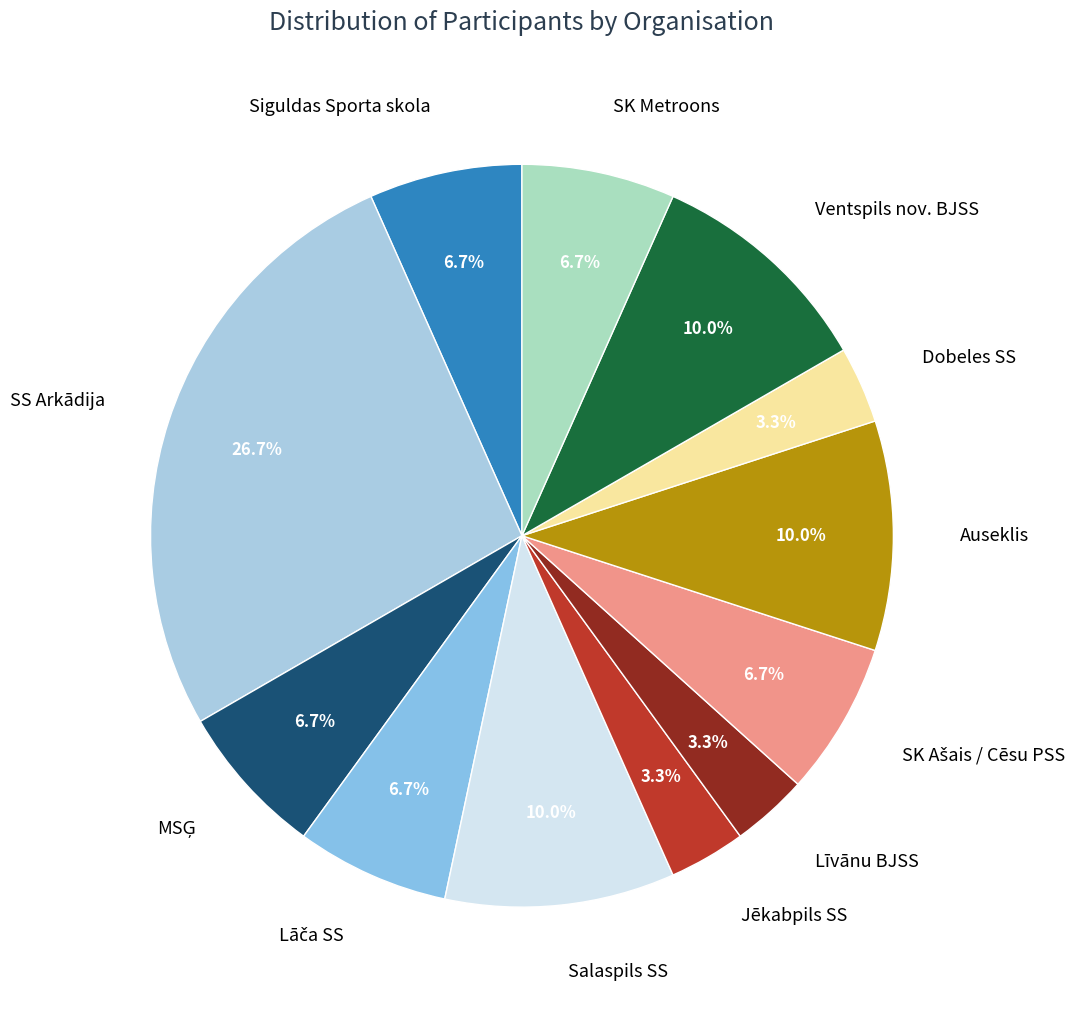

Count the number of slices in the pie.

12